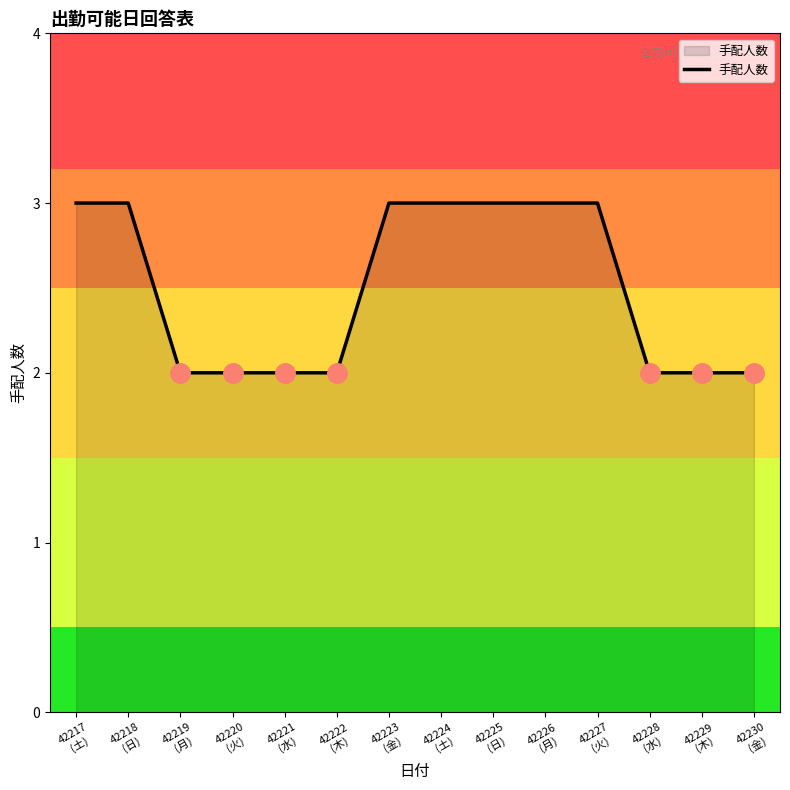

Is it true that the value at 42225
(日) is 3?

True